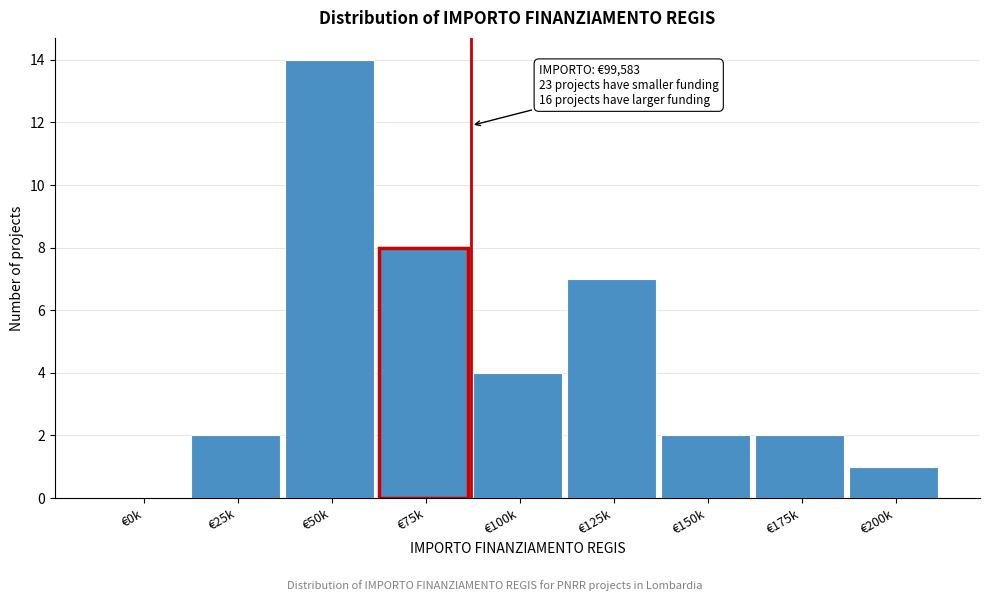

Reading right to left, what are all the values shown in this chart?

€200k=1	€175k=2	€150k=2	€125k=7	€100k=4	€75k=8	€50k=14	€25k=2	€0k=0